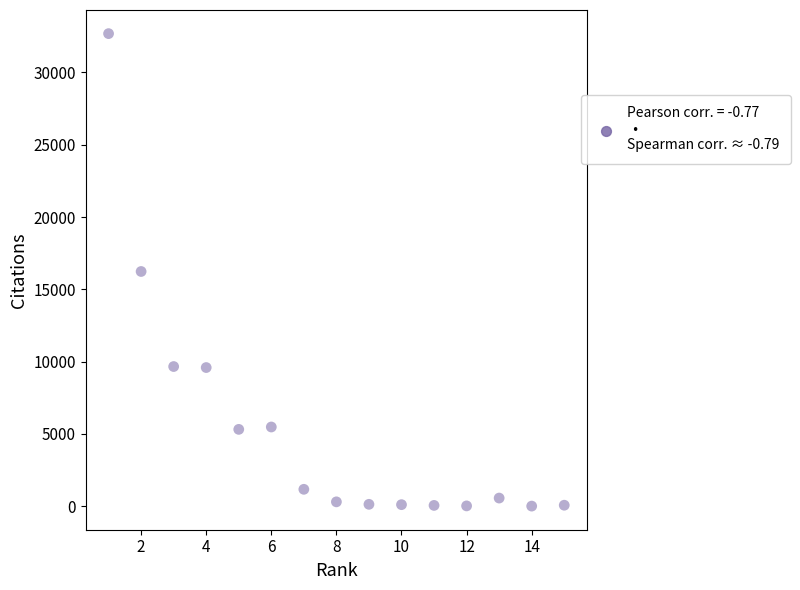

What is the range of X values (max minus min)?

14